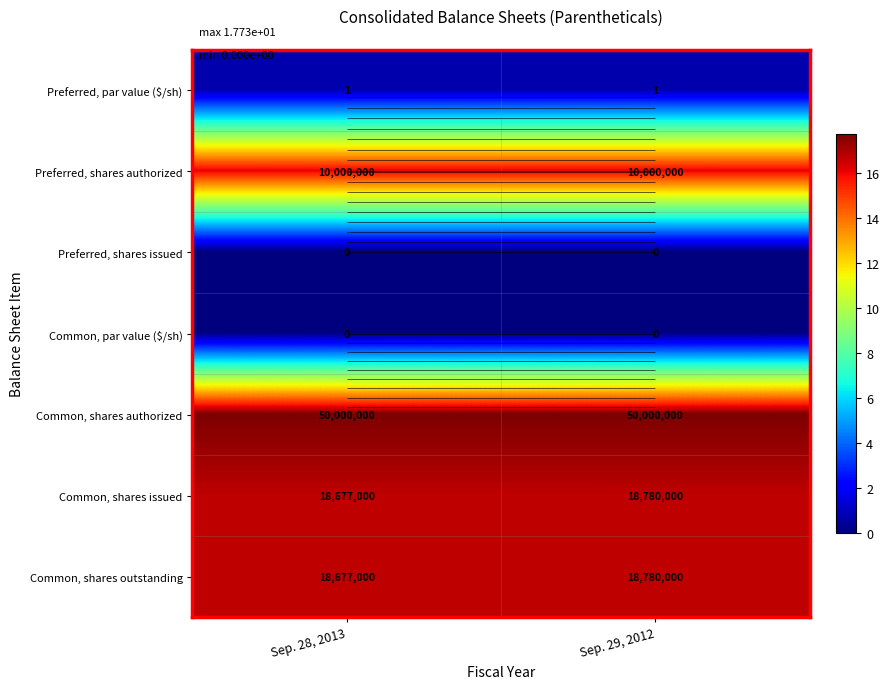

What is the maximum value for Preferred, shares authorized?

16.1